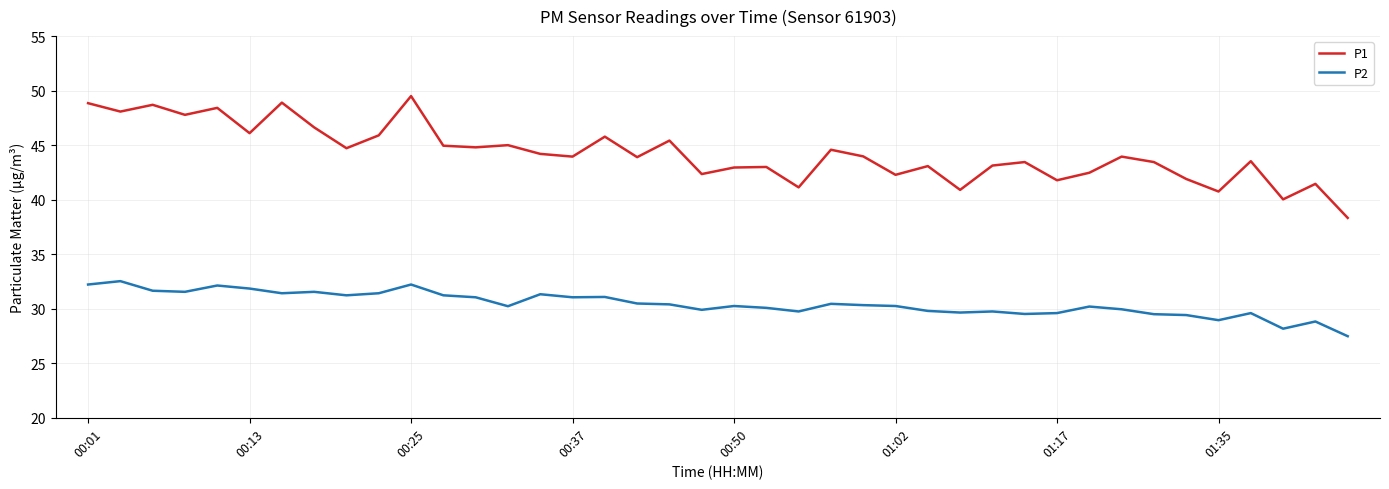

True or false: P1 has more than 2 points higher than both neighbors.

True